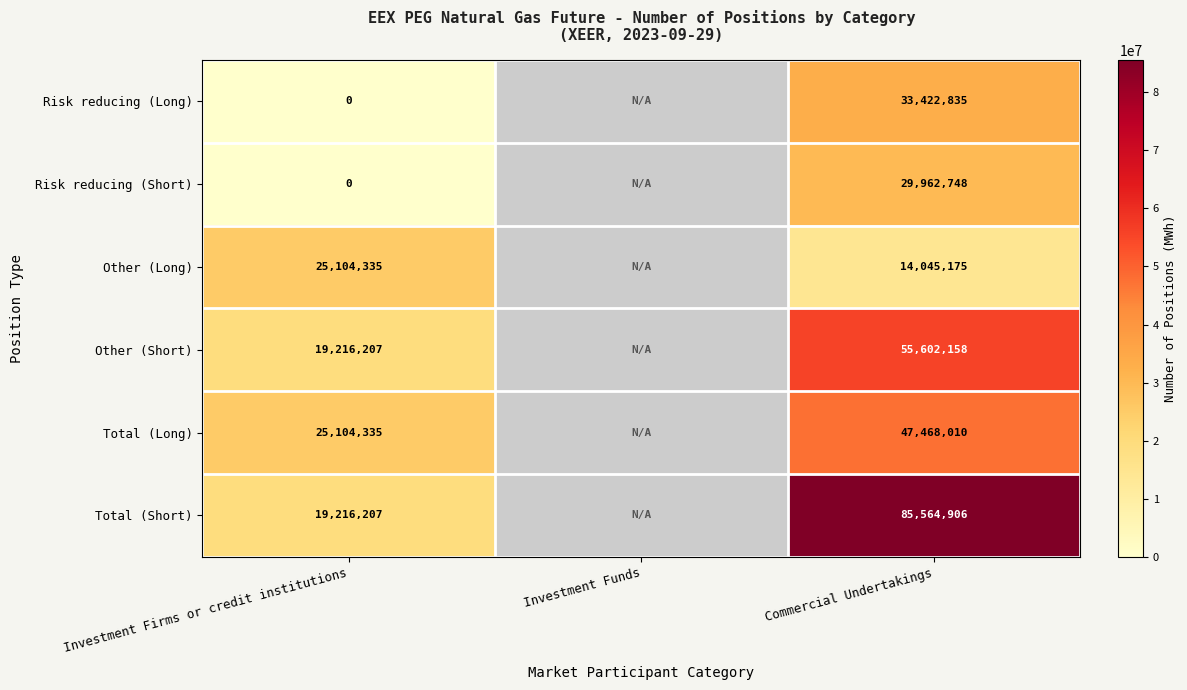

Is the value of Other (Short) at Commercial Undertakings greater than the value of Total (Short) at Commercial Undertakings?

No